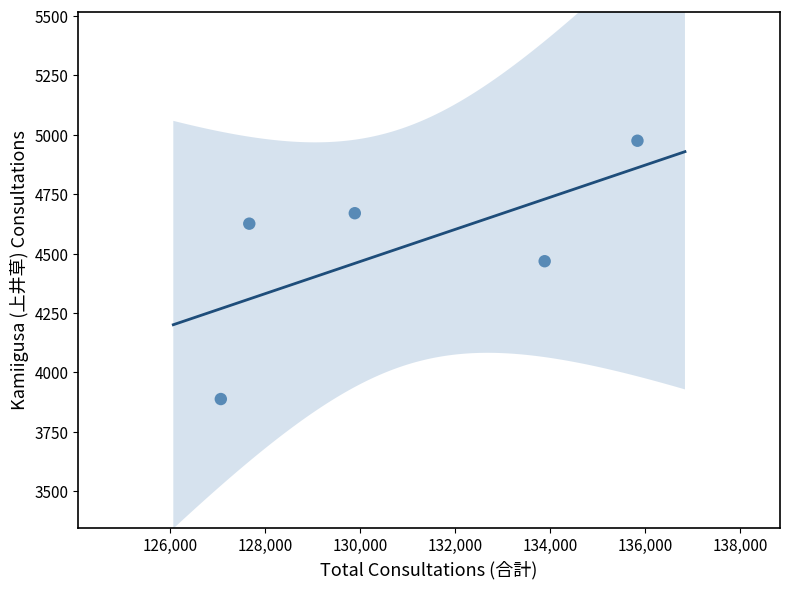

What Y value in the scatter plot is closest to 4431?

4468